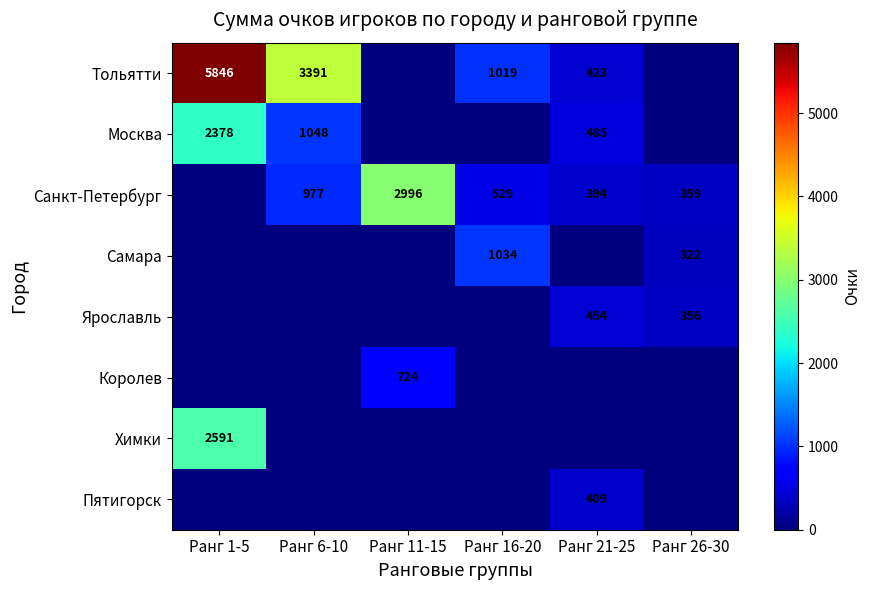

Is it true that Санкт-Петербург equals 205 at Ранг 6-10?

False